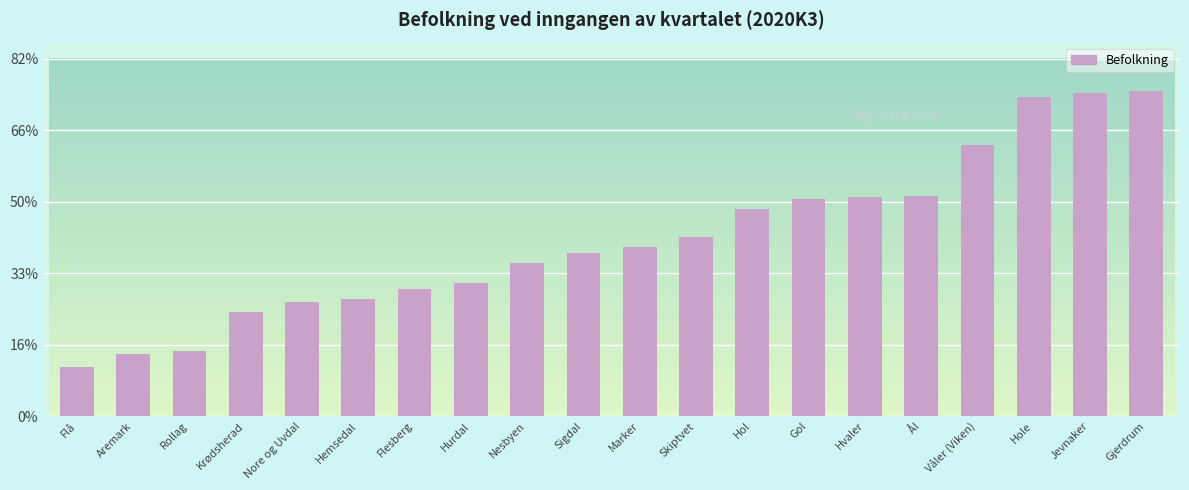

At which category does the chart reach its peak across all series?

Gjerdrum